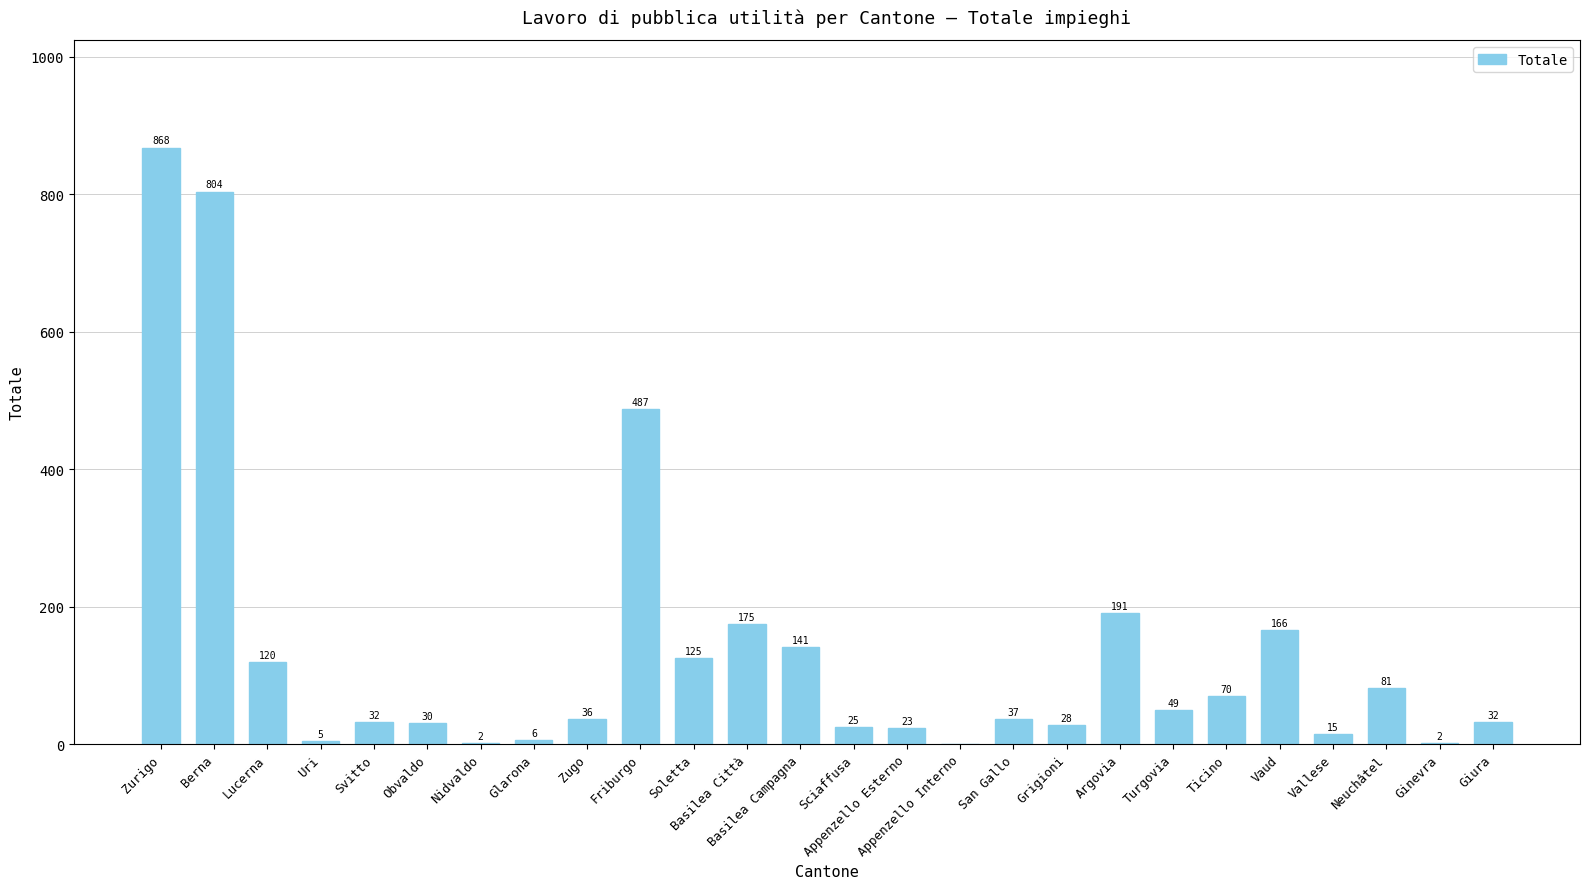

True or false: the data shows 36 at Zugo.

True